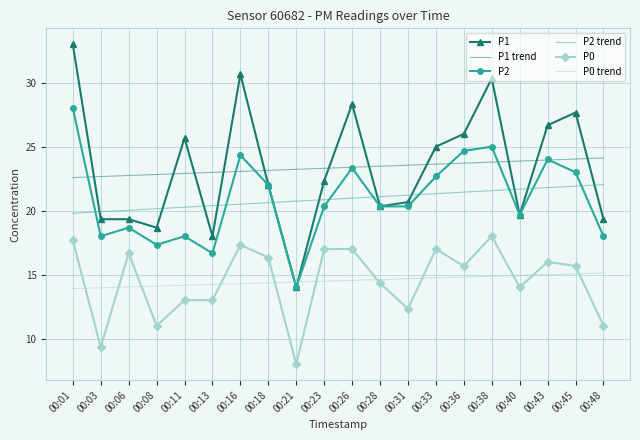

Which label corresponds to the smallest value in the chart?

00:21